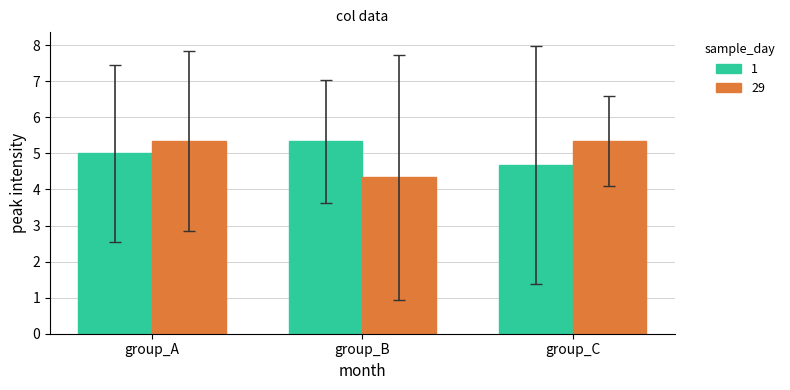

What is the difference between the highest and lowest values at group_A?

0.3